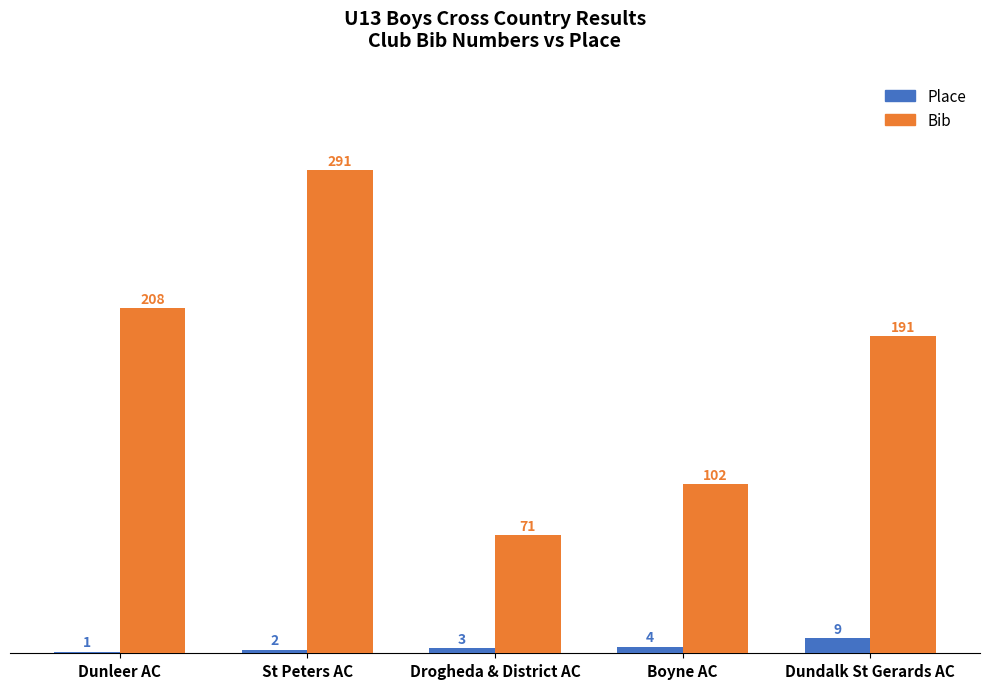

True or false: Bib has a value of 368 at Dunleer AC.

False